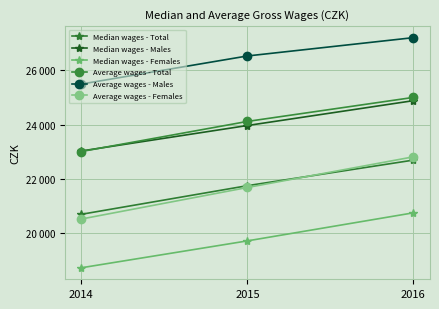

What are all the series names shown in the legend?

Median wages - Total, Median wages - Males, Median wages - Females, Average wages - Total, Average wages - Males, Average wages - Females